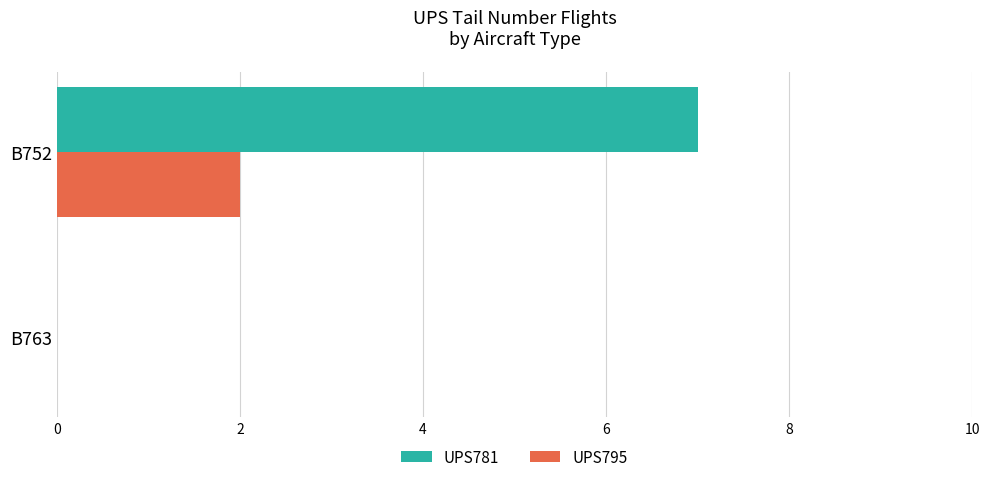

How many distinct data groups are displayed?

2